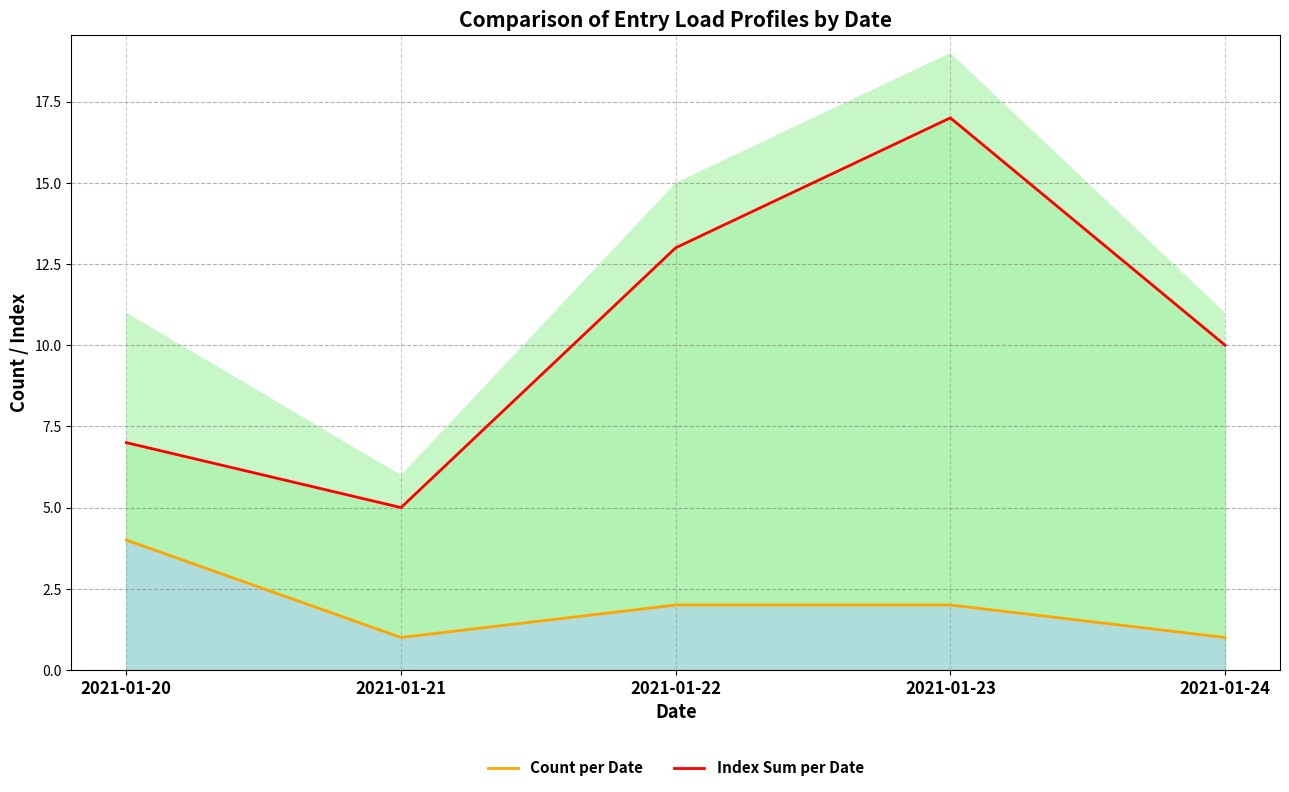

What is the value of the Count per Date point at the 2nd from the left?

1